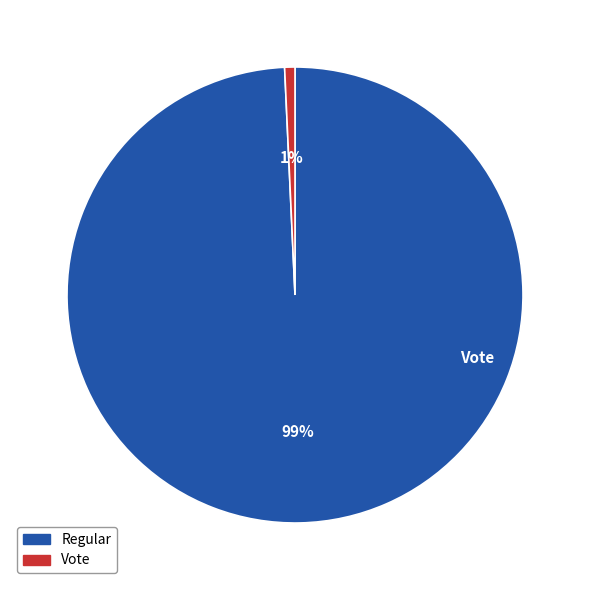

What is the change in value from Regular to Vote?

-271